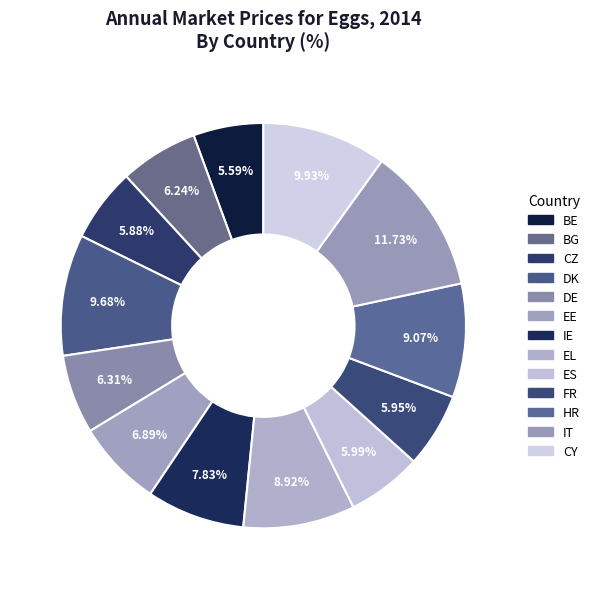

Do EL and ES together represent more than half of the pie?

No